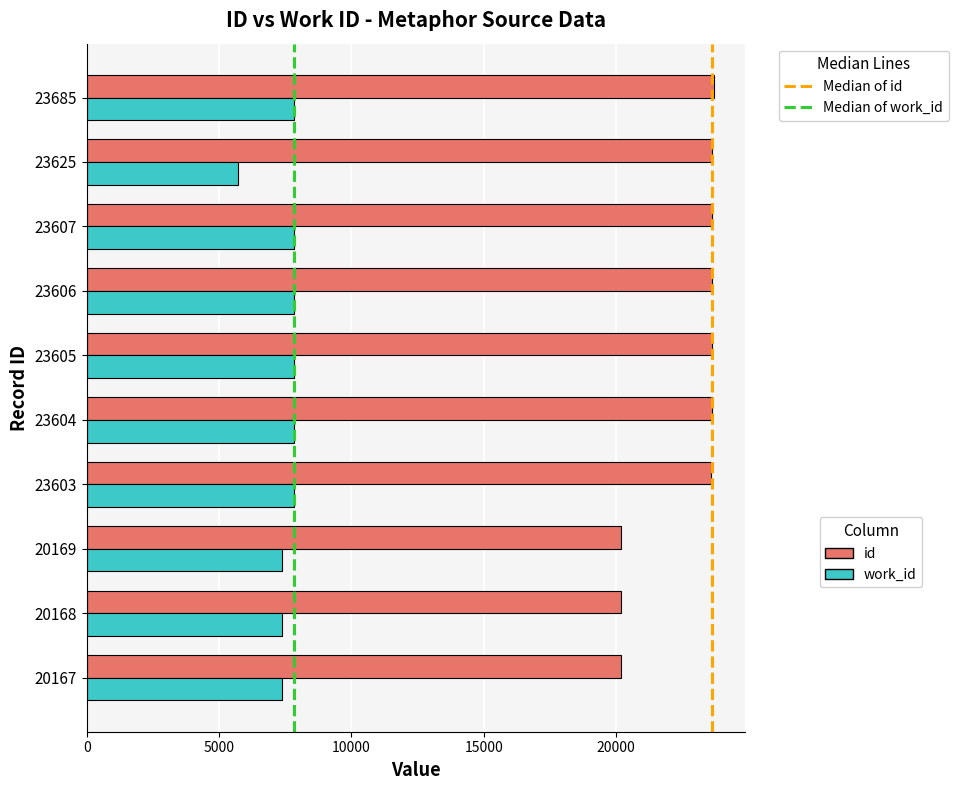

Which category has the lowest value across all series?

23625